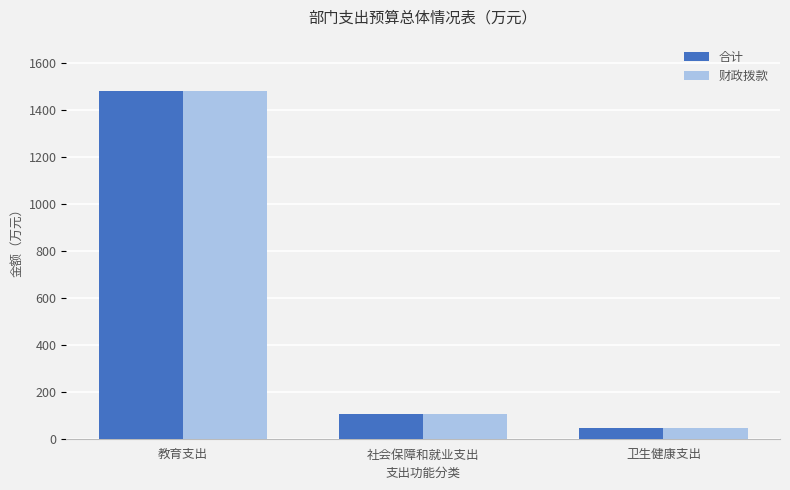

Is the value of 财政拨款 at 教育支出 greater than the value of 合计 at 卫生健康支出?

Yes